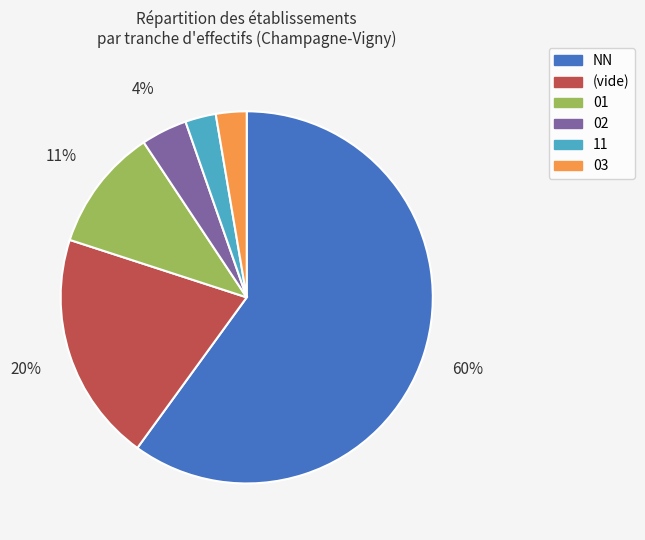

How many slices are in this pie chart?

6